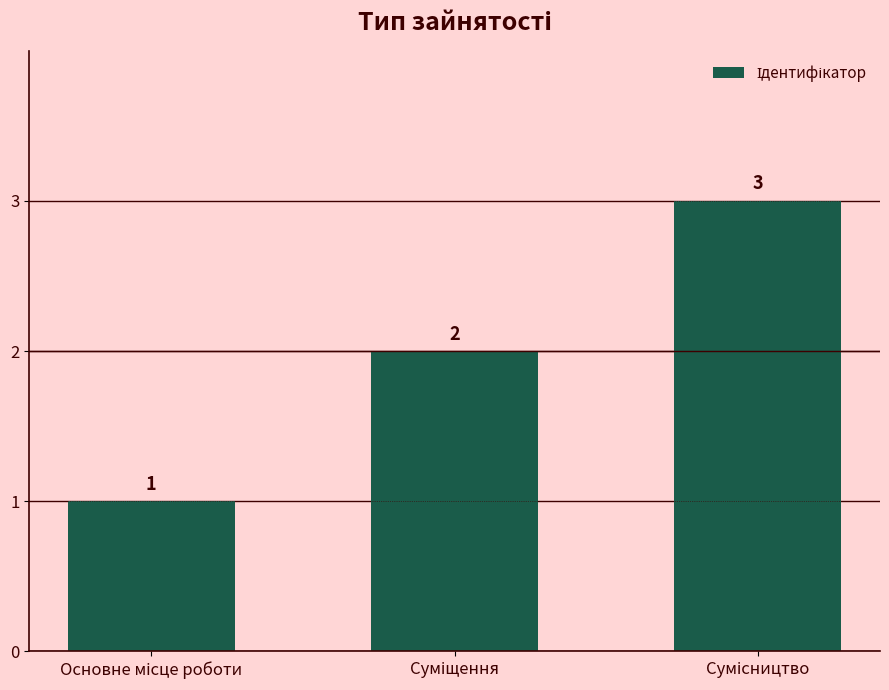

What is the difference between the maximum and minimum values?

2